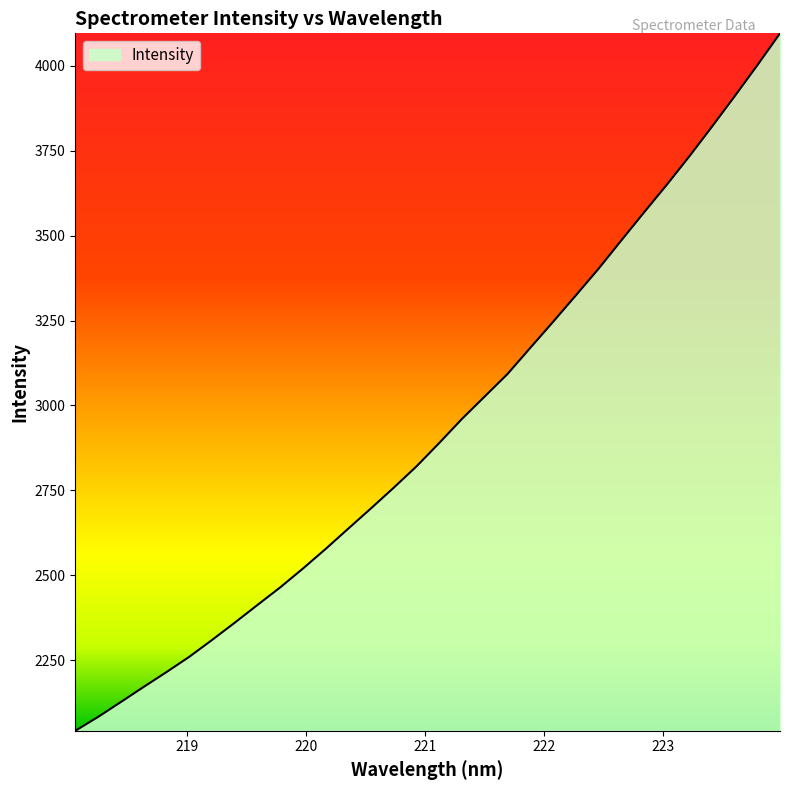

What is the difference between the maximum and minimum values?

2054.0